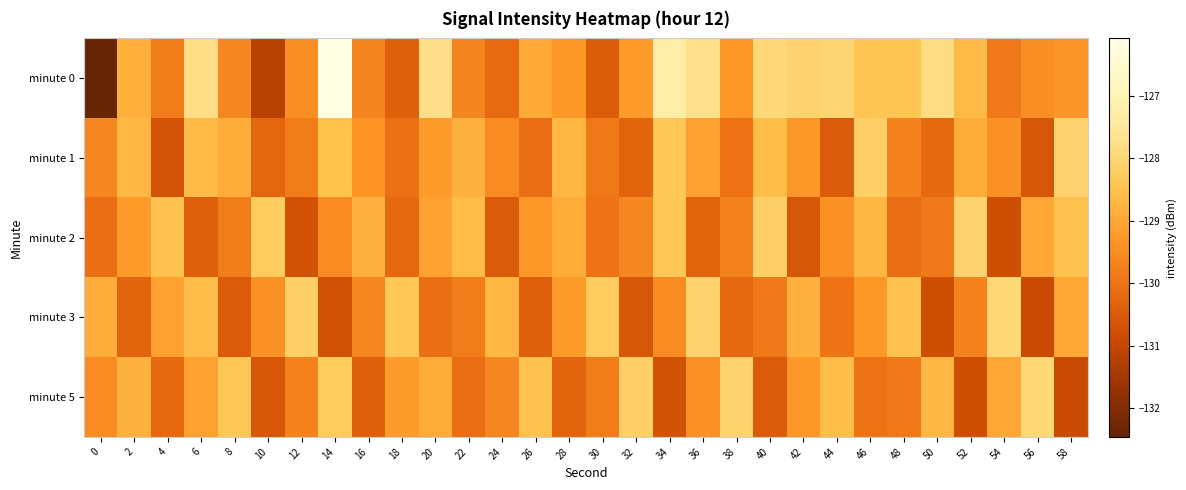

Which category has the highest value across all series?

14